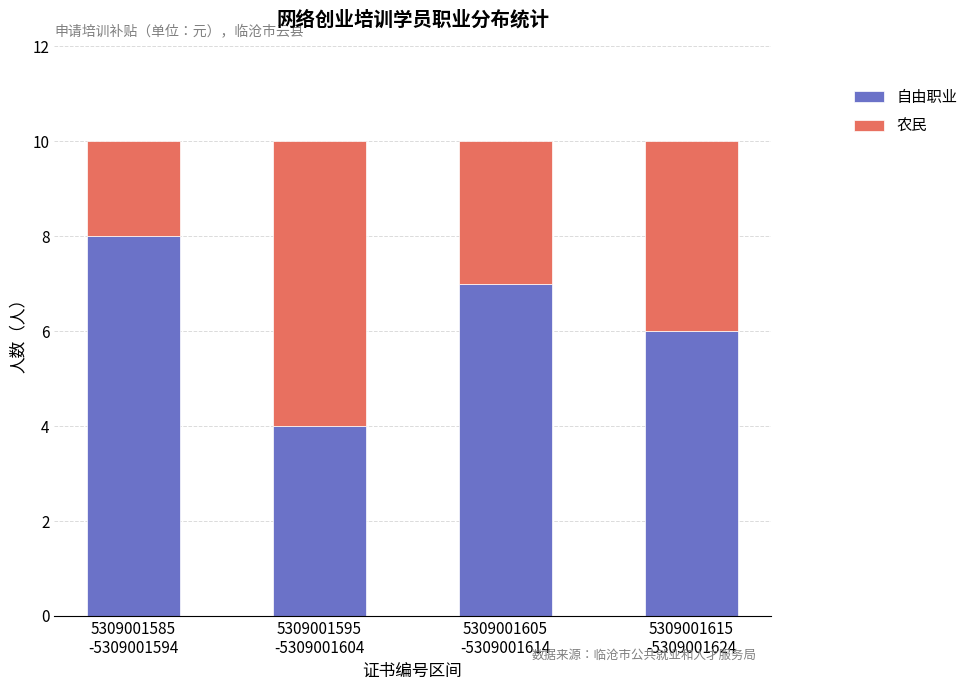

What is the average value of the 自由职业 series?

6